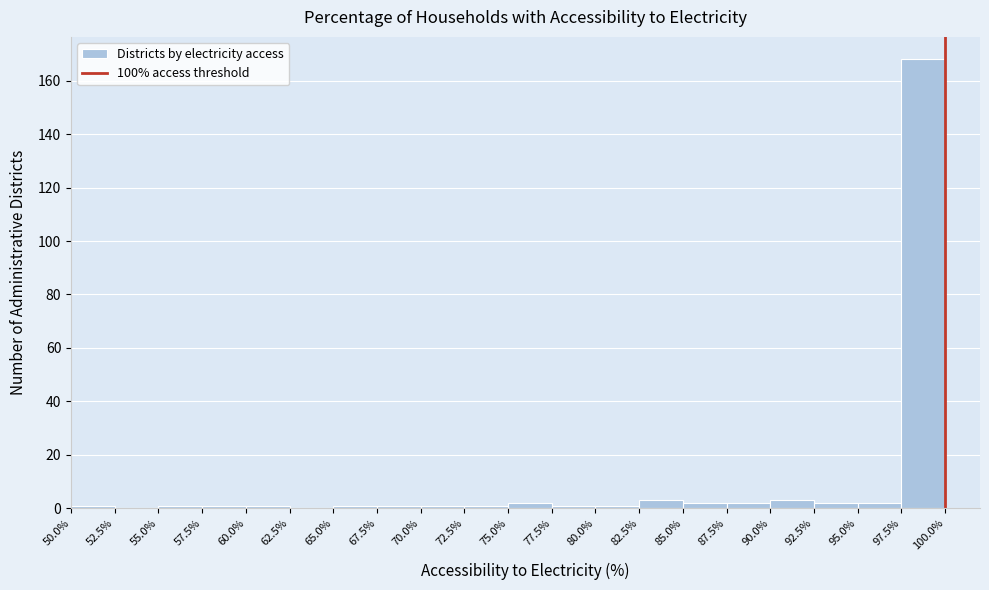

Over which range of the x-axis is the bar tallest?

97.5% to 100.0%